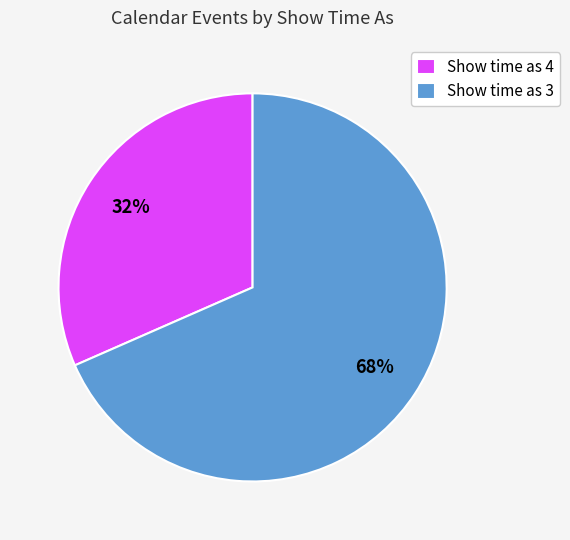

Do Show time as 3 and Show time as 4 together represent more than half of the pie?

Yes